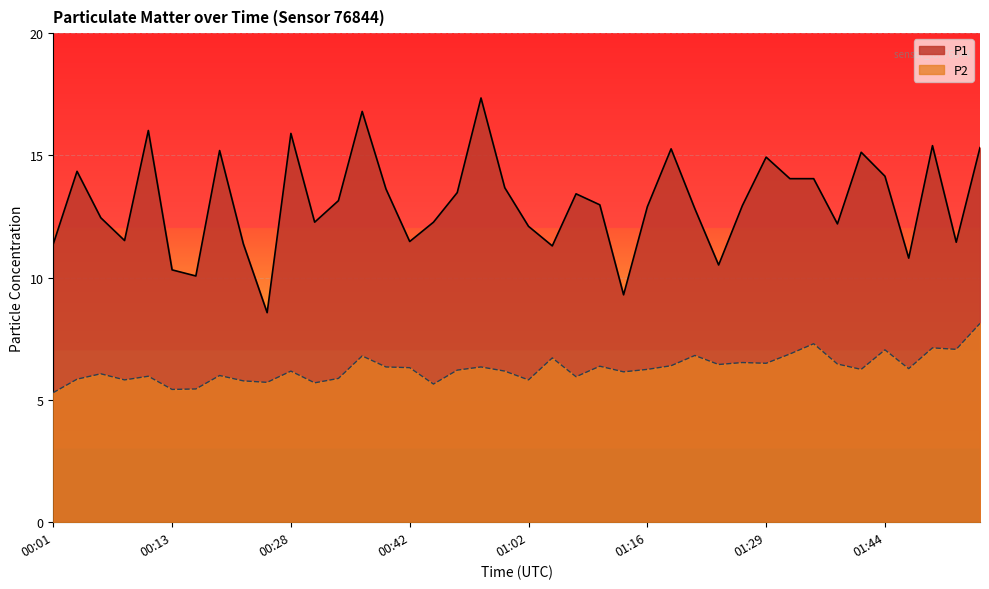

Reading left to right, extract all data points from this chart.

P1: 11.4	14.3	12.4	11.5	16.0	10.3	10.1	15.2	11.4	8.6	15.9	12.3	13.2	16.8	13.6	11.5	12.3	13.5	17.4	13.7	12.1	11.3	13.4	13.0	9.3	12.9	15.3	12.8	10.5	12.9	14.9	14.1	14.1	12.2	15.1	14.2	10.8	15.4	11.4	15.3
P2: 5.3	5.8	6.1	5.8	6.0	5.4	5.5	6.0	5.8	5.7	6.2	5.7	5.9	6.8	6.3	6.3	5.7	6.2	6.3	6.2	5.8	6.7	6.0	6.4	6.2	6.2	6.4	6.8	6.5	6.5	6.5	6.9	7.3	6.5	6.2	7.0	6.3	7.1	7.1	8.1